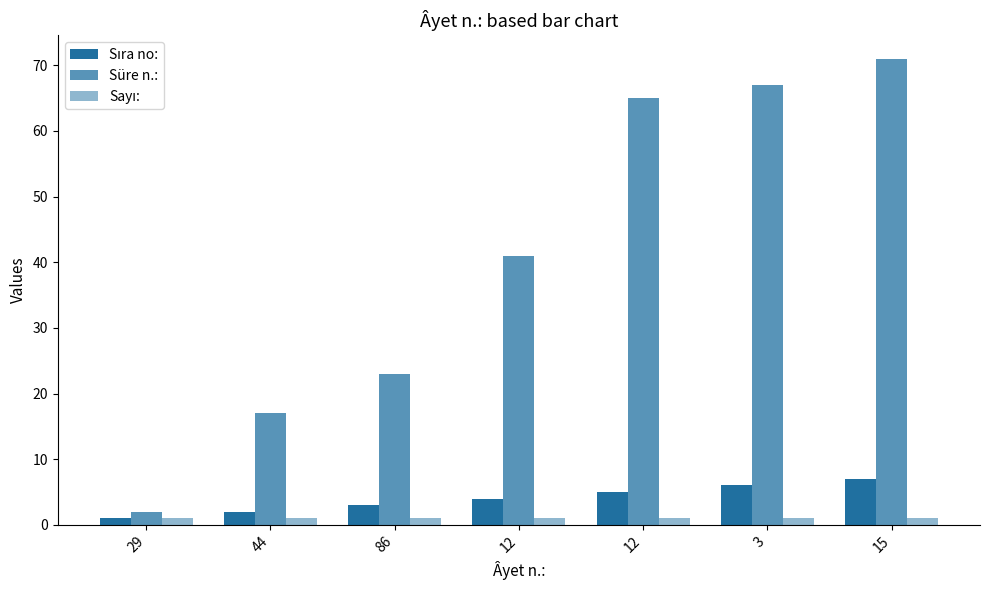

Reading left to right, what are all the values shown in this chart?

Sıra no:: 29=1	44=2	86=3	12=4	12=5	3=6	15=7
Süre n.:: 29=2	44=17	86=23	12=41	12=65	3=67	15=71
Sayı:: 29=1	44=1	86=1	12=1	12=1	3=1	15=1